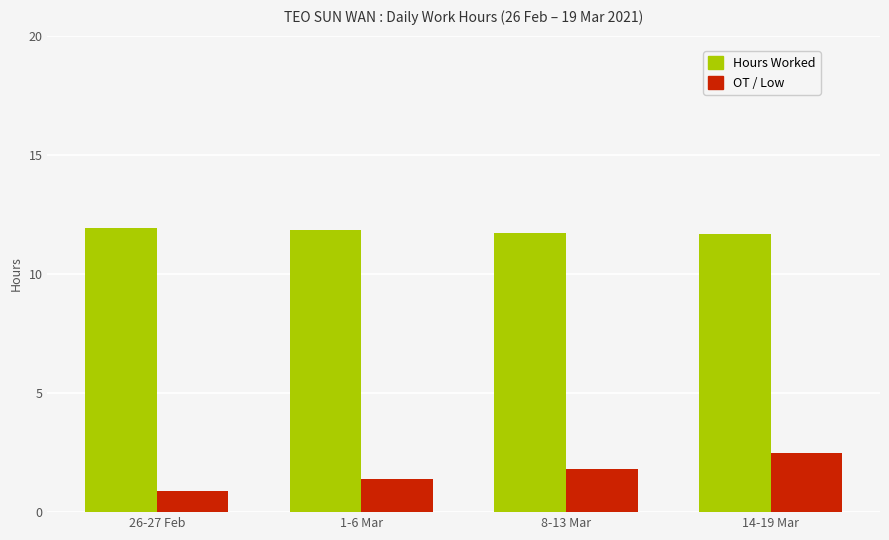

At 8-13 Mar, list the series in order from largest to smallest.

Hours Worked, OT / Low